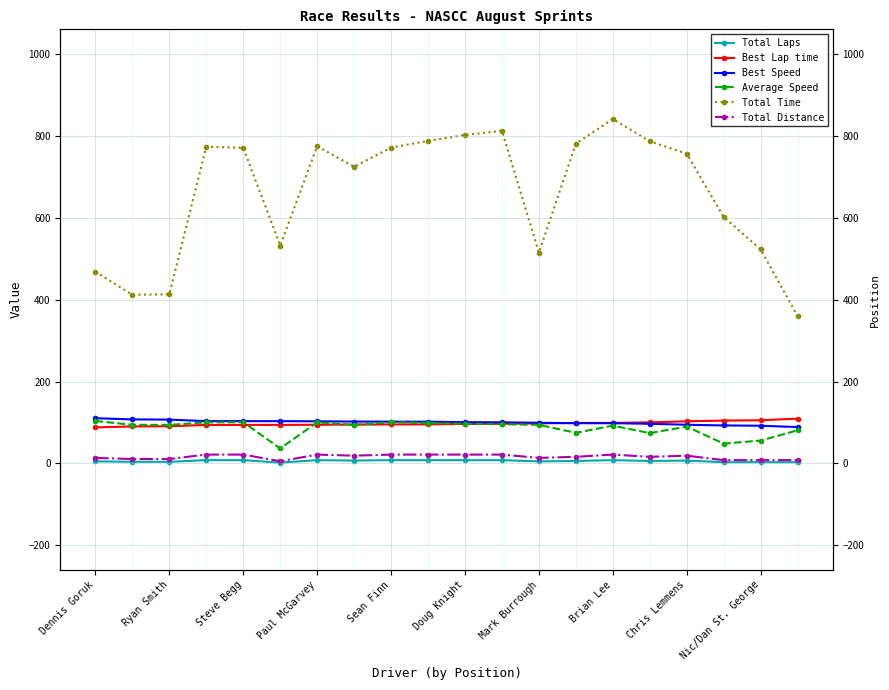

What is the label of the 19th point from the right?

Ryan Smith